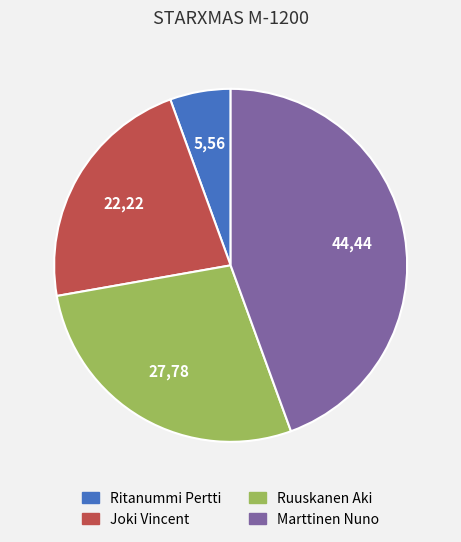

Which category has the smallest portion of the pie?

Ritanummi Pertti